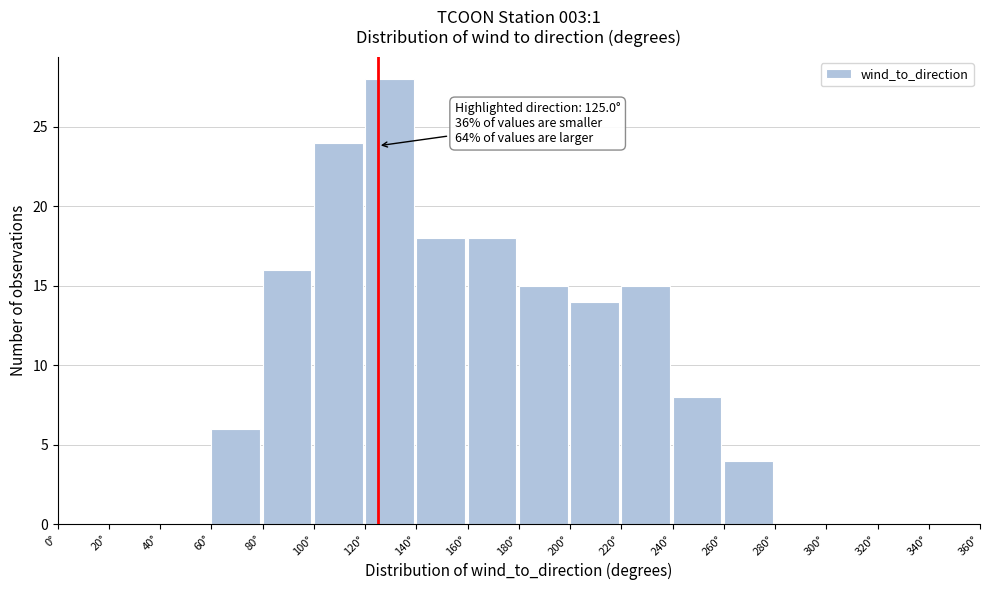

Over which range of the x-axis is the bar tallest?

120 to 140